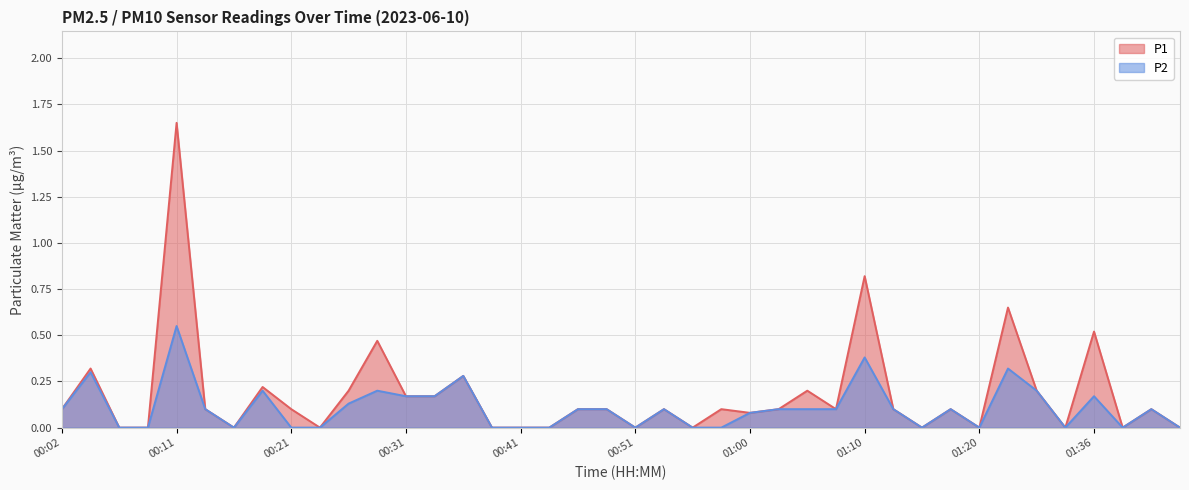

Count the P2 values in the range 0 to 1.

40